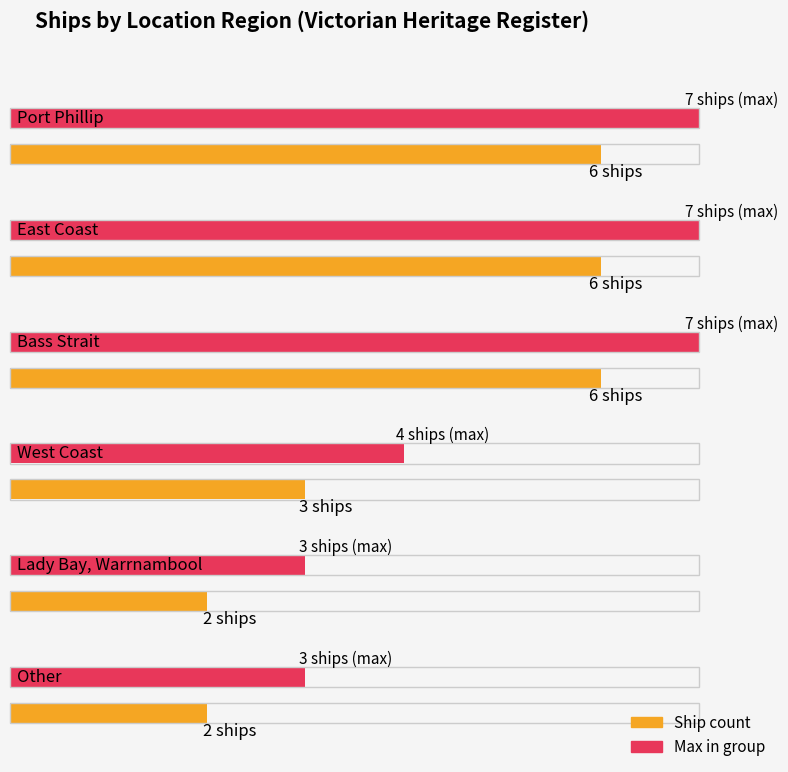

Reading left to right, list all the values displayed in this chart.

Port Phillip=6	East Coast=6	Bass Strait=6	West Coast=3	Lady Bay, Warrnambool=2	Other=2